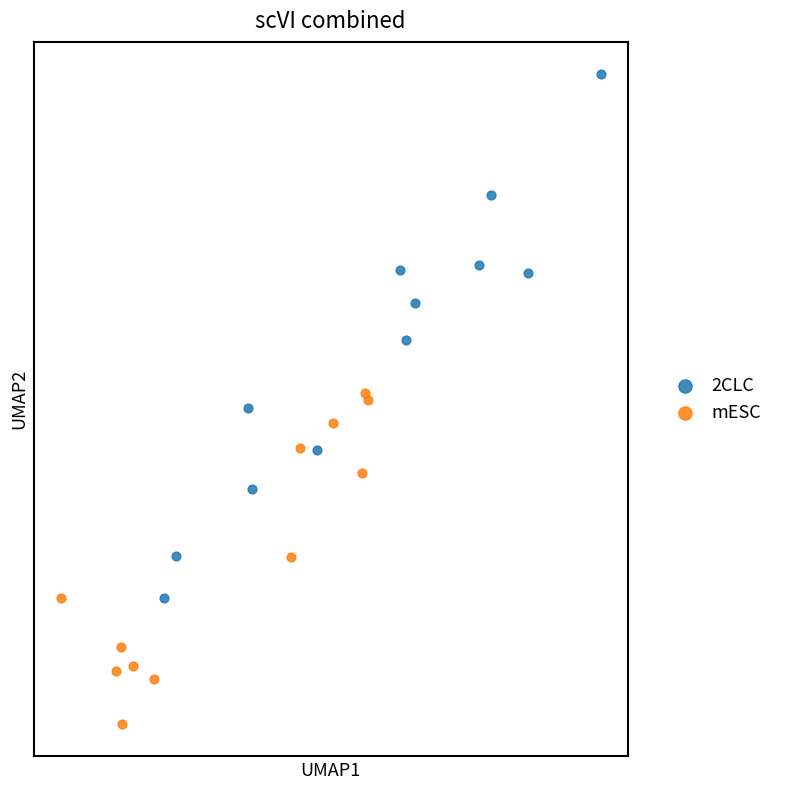

What are all the series names shown in the legend?

2CLC, mESC